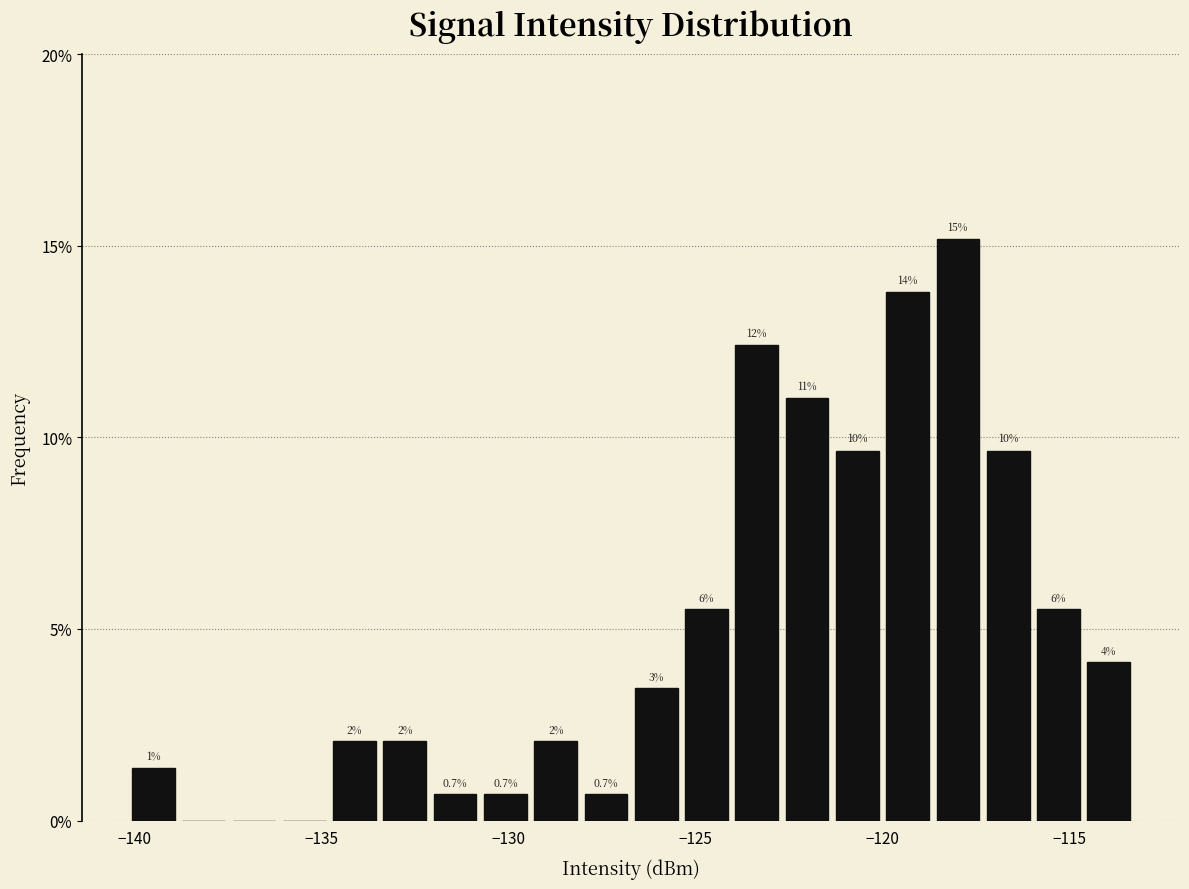

Read against the x-axis, roughly where is the centre of the tallest bar?

-118.0